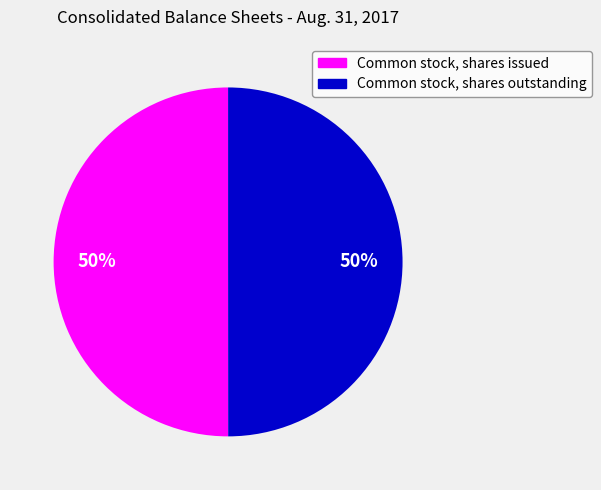

The Common stock, shares issued slice represents 38% of the pie. True or false?

False